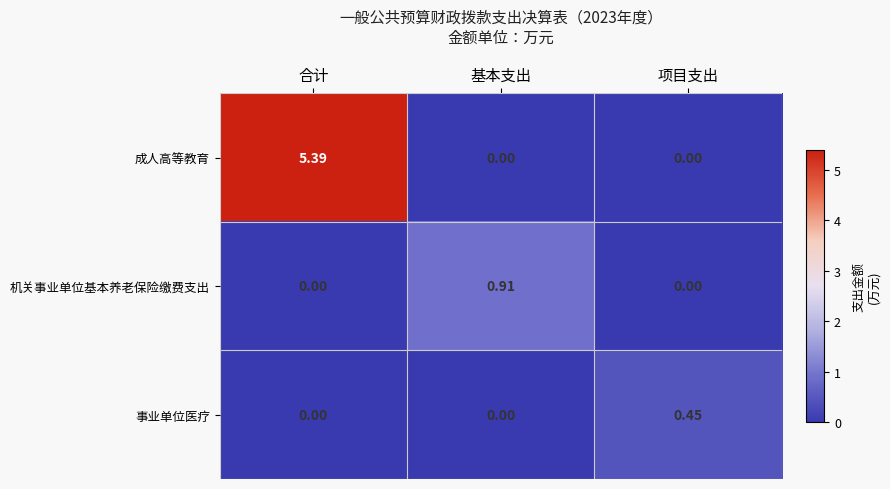

Which series has the largest total across all categories?

成人高等教育